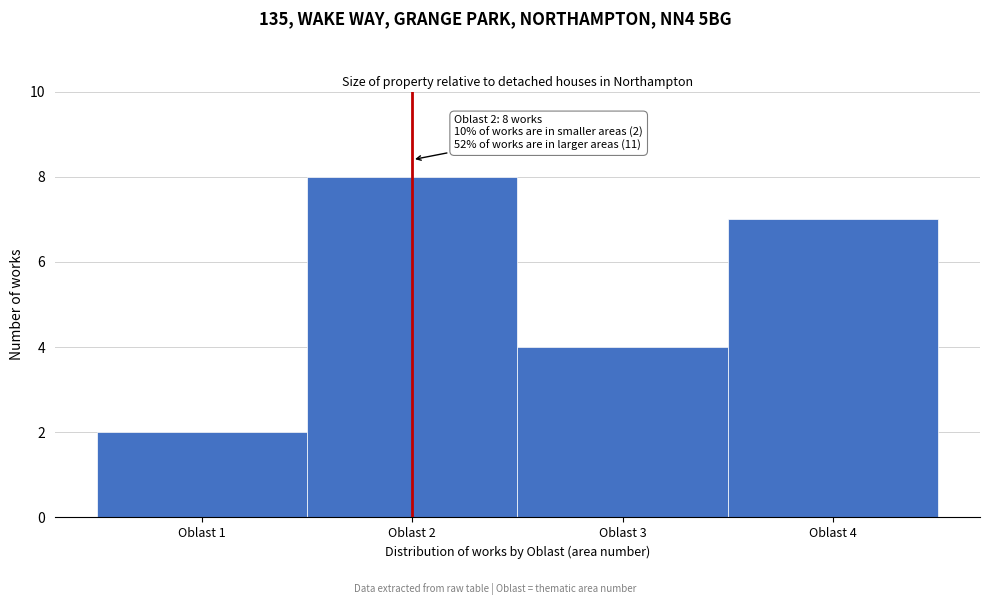

Over which range of the x-axis is the bar tallest?

1.5 to 2.5